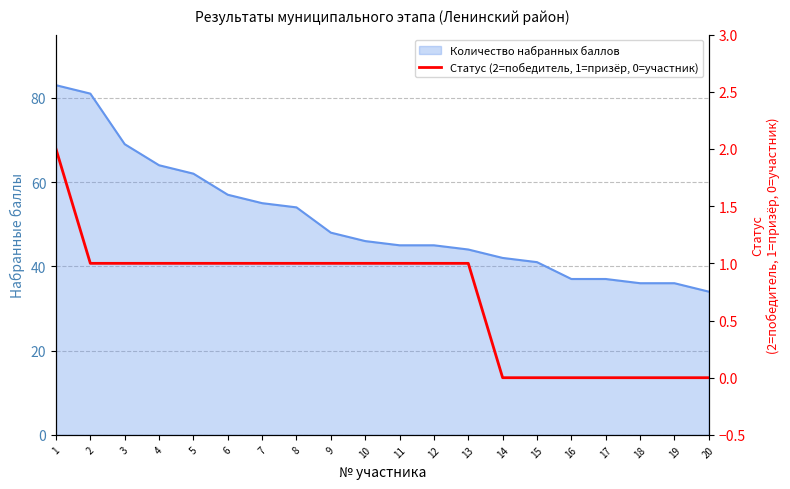

True or false: there are more than 0 points higher than both neighbors.

False